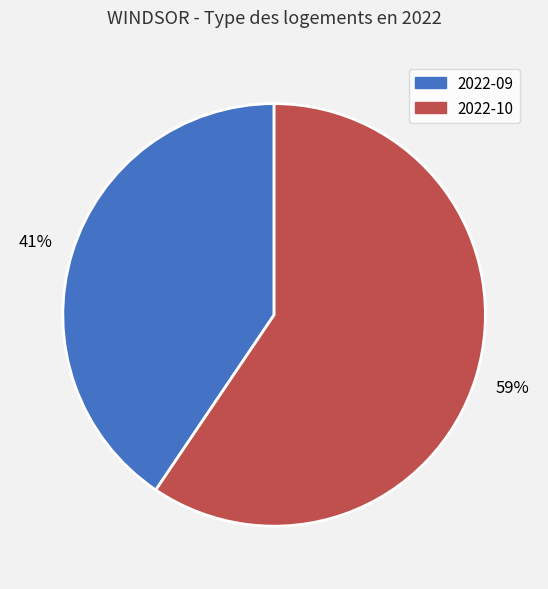

What percentage is the 2022-09 slice, to the nearest percent?

41%